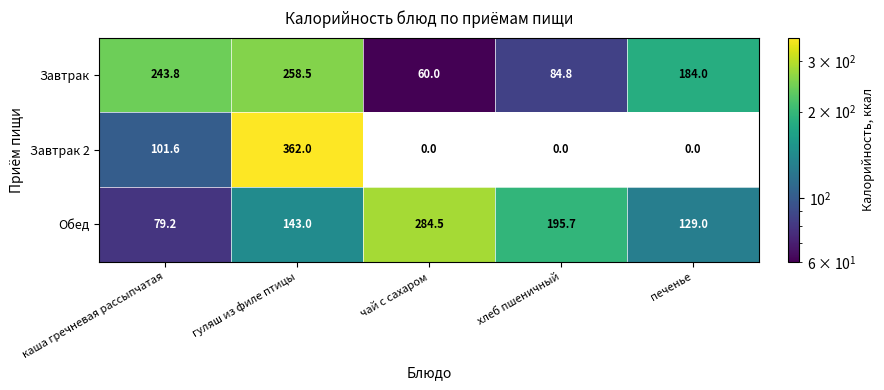

What is the sum of the Обед values at чай с сахаром and каша гречневая рассыпчатая?

363.7